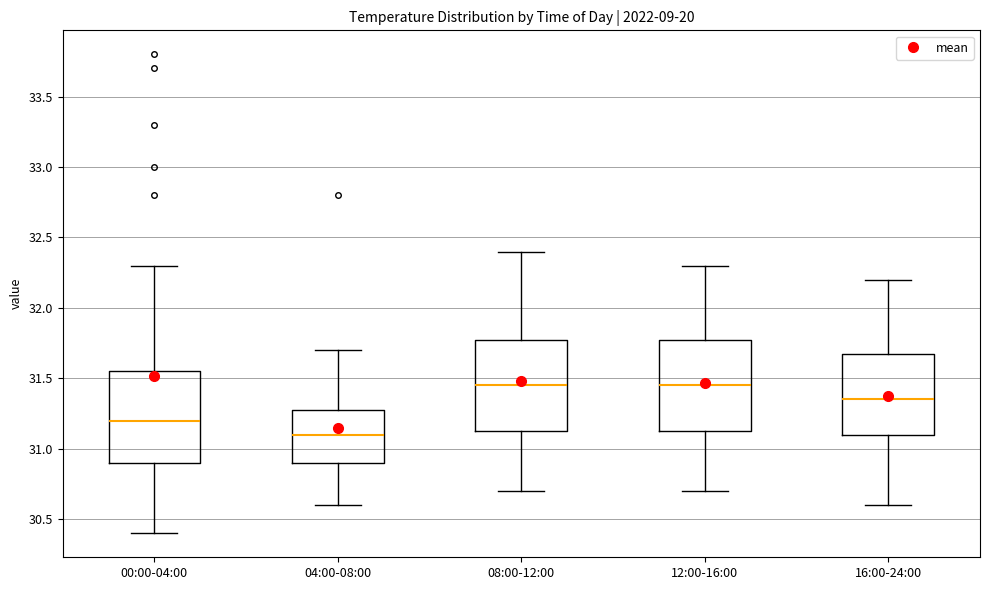

Where does the lower whisker of the box for 12:00-16:00 end on the y-axis? The values are not printed on the chart, so give them approximately, as read against the axis.

30.70